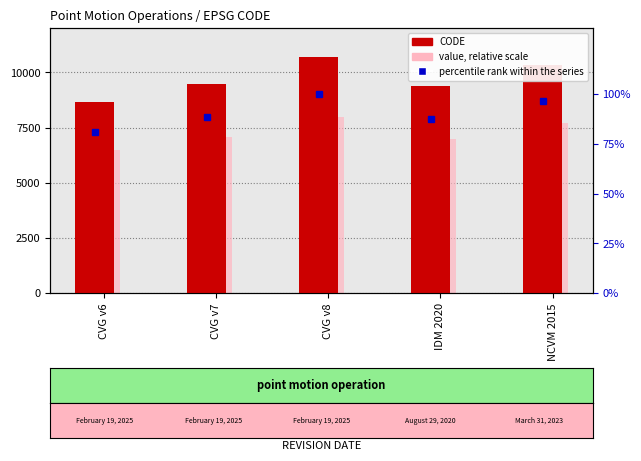

What is the lowest value of the value, relative scale series?

6482.5